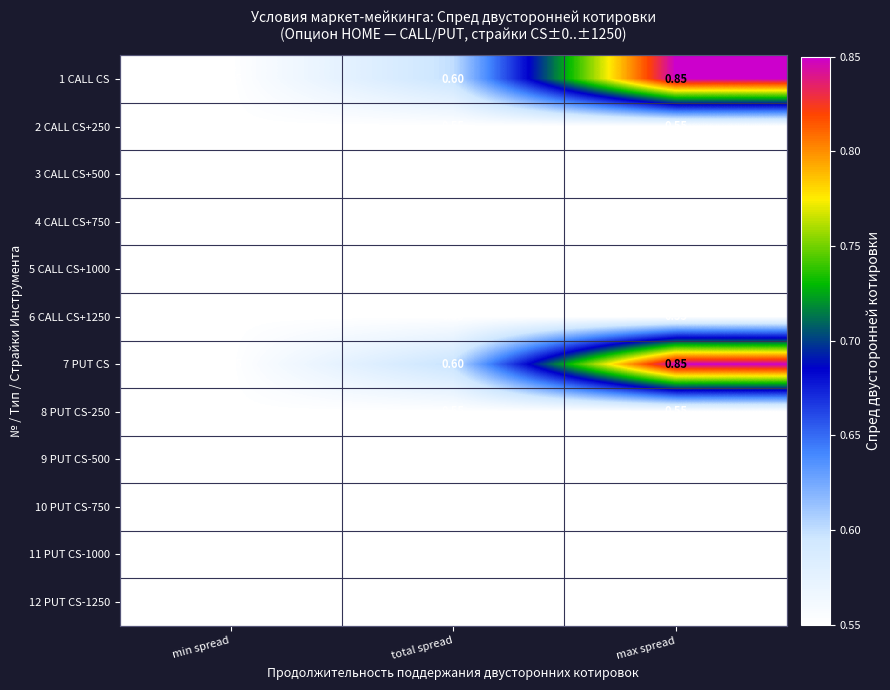

What is the minimum value shown in the chart?

0.6